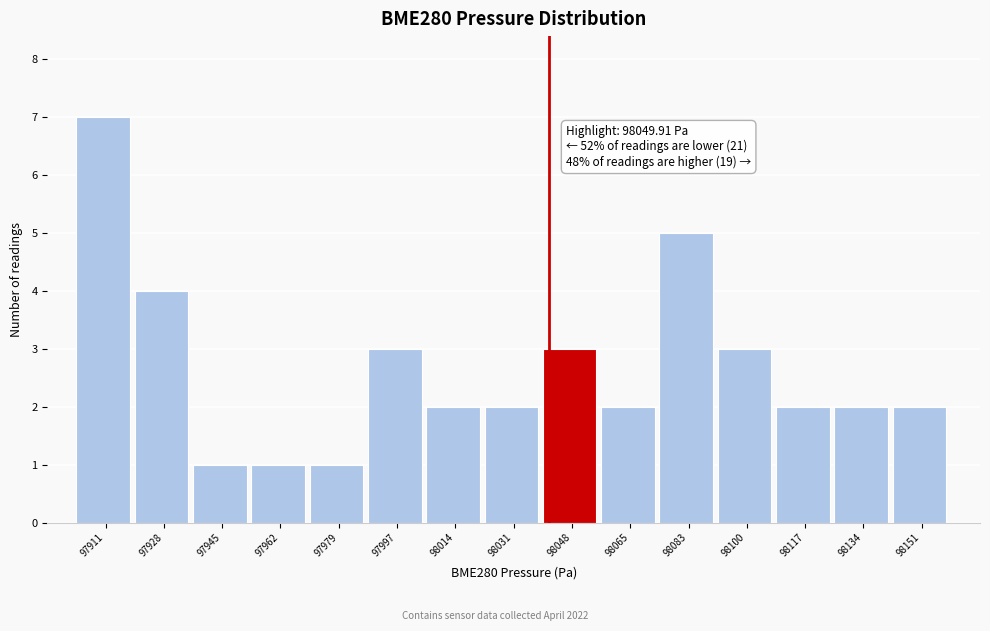

Reading right to left, extract all data points from this chart.

2	2	2	3	5	2	3	2	2	3	1	1	1	4	7